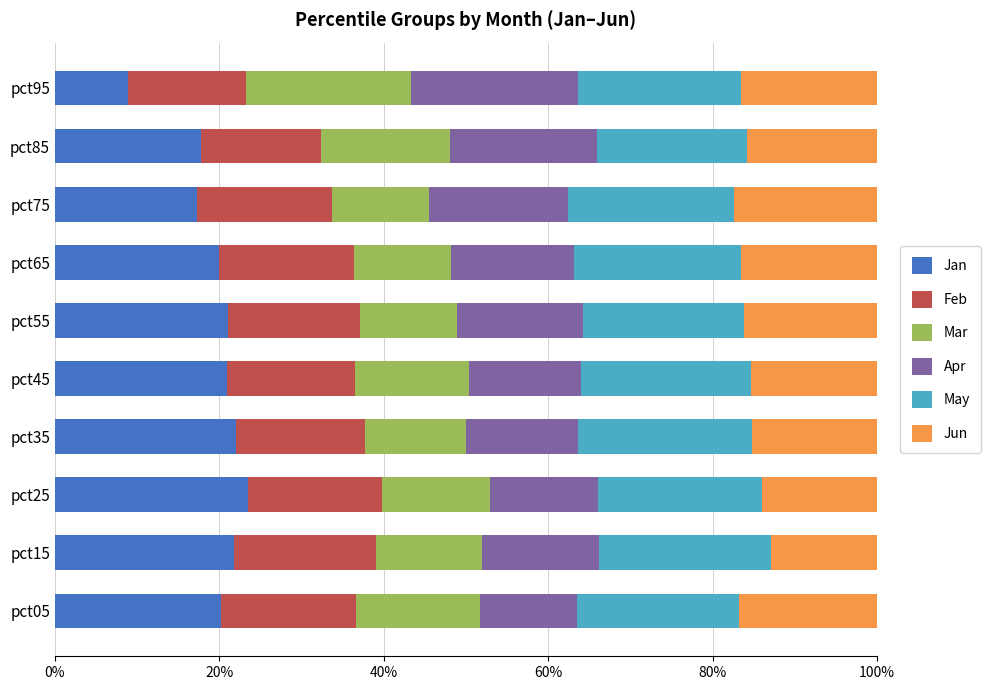

What are all the series names shown in the legend?

Jan, Feb, Mar, Apr, May, Jun